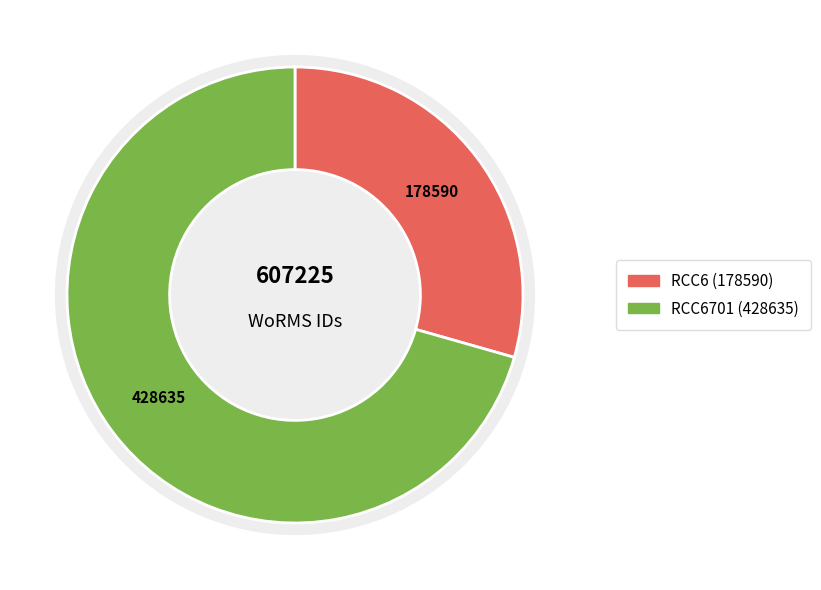

What percentage is NOT represented by RCC6701?

29.4%